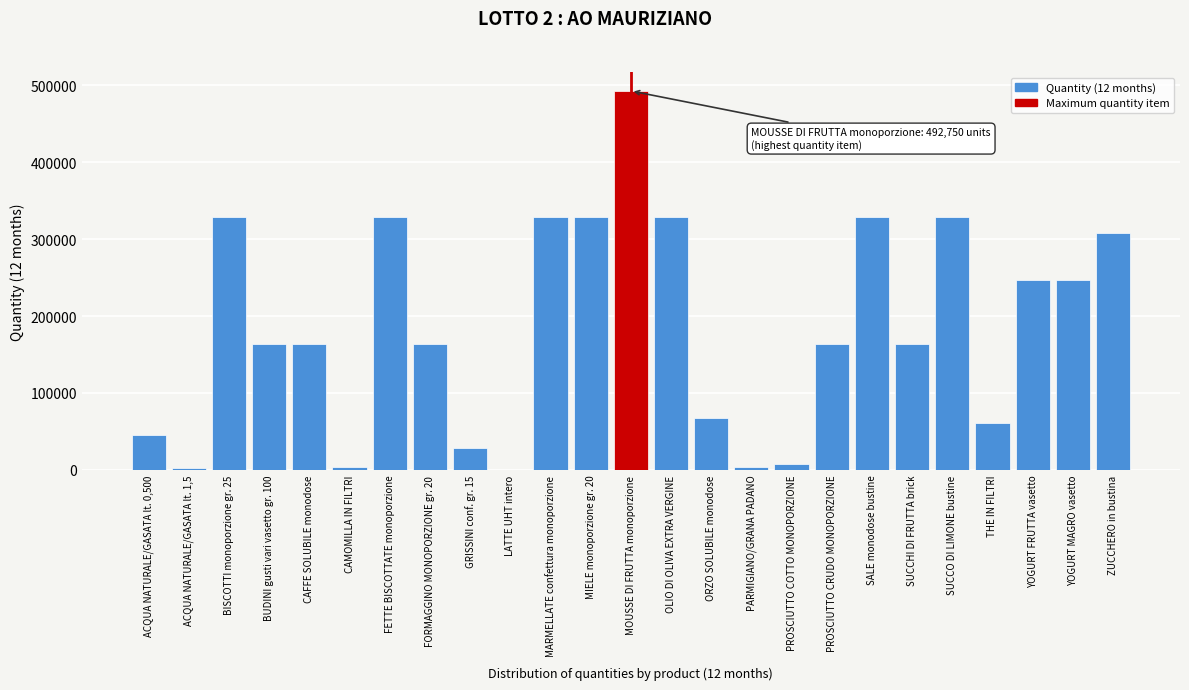

Read the value at FETTE BISCOTTATE monoporzione.

328500.0